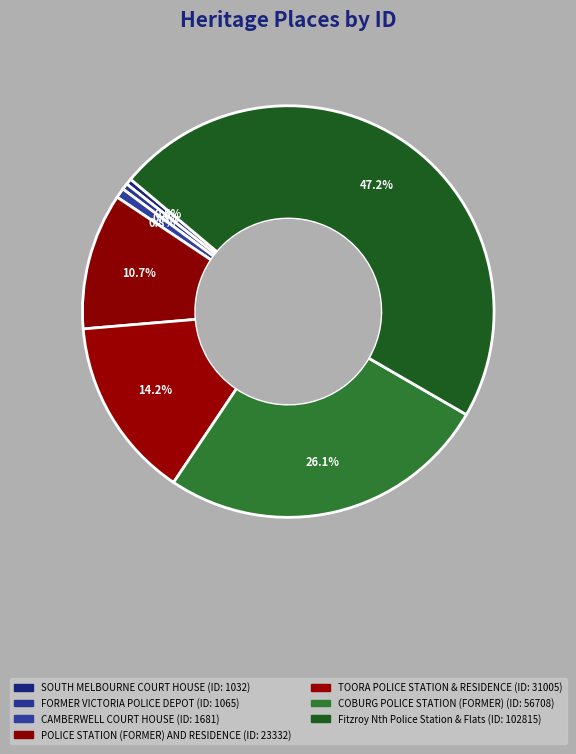

True or false: TOORA POLICE STATION & RESIDENCE accounts for 5% of the total.

False